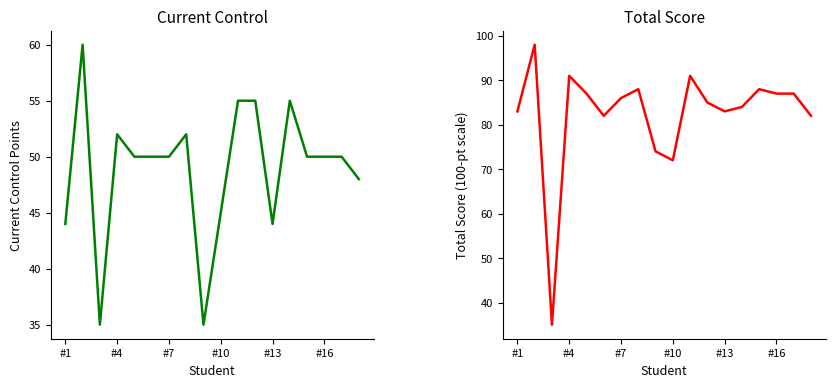

True or false: Total Score has a value of 83 at #1.

True